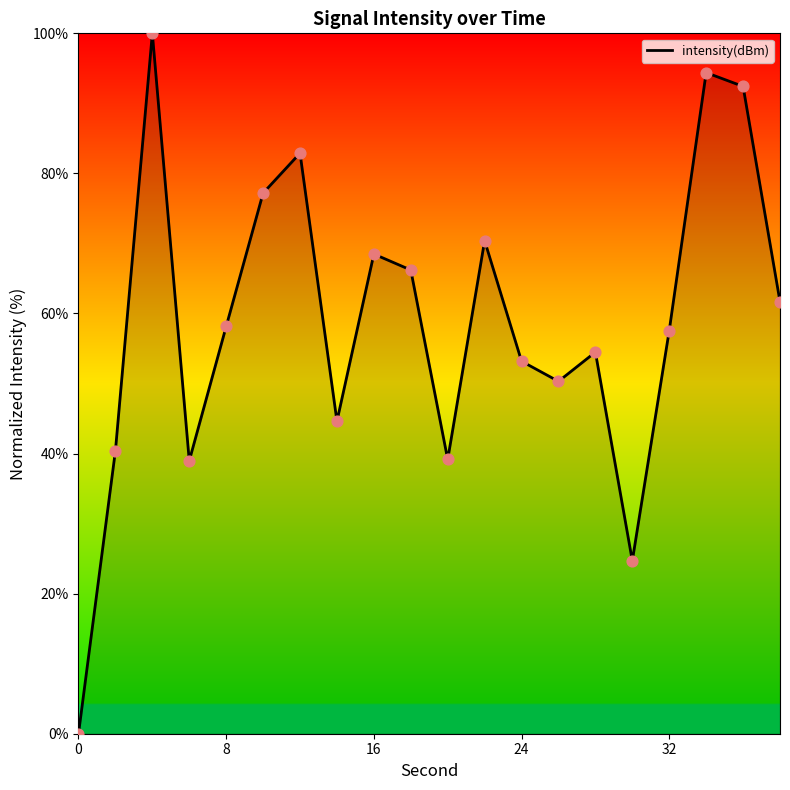

What is the difference between the maximum and minimum values?

100.0